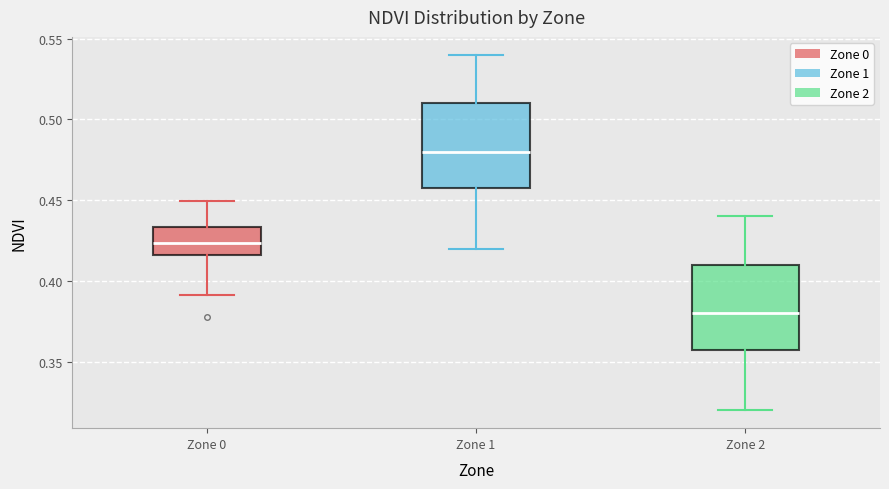

Where does the lower whisker of the box for Zone 1 end on the y-axis? The values are not printed on the chart, so give them approximately, as read against the axis.

0.420